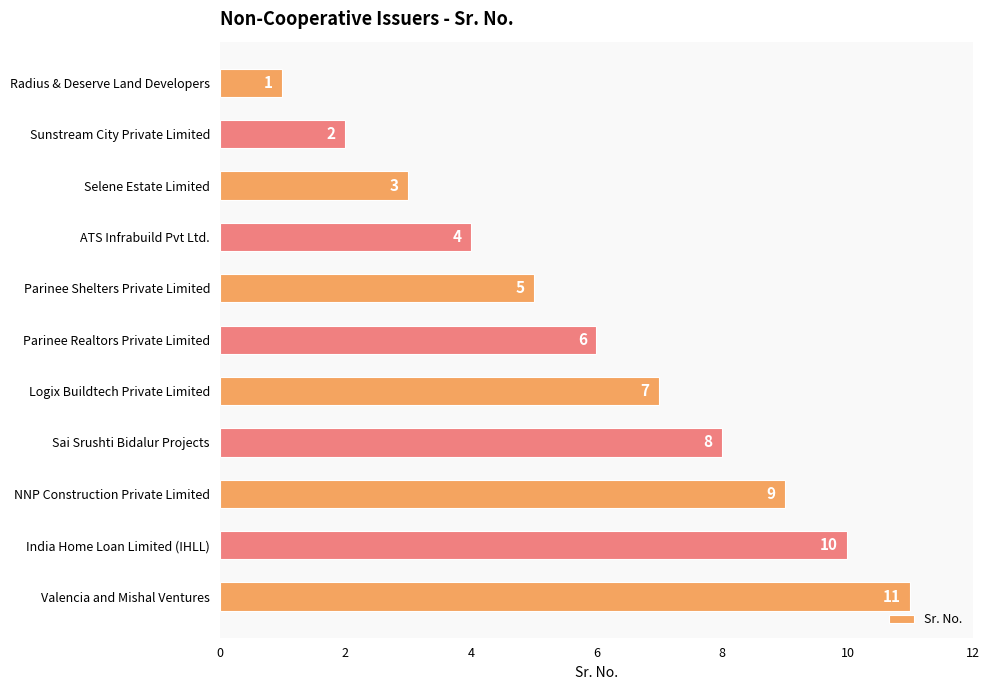

What is the ratio of the value at Sai Srushti Bidalur Projects to the value at Selene Estate Limited?

2.7